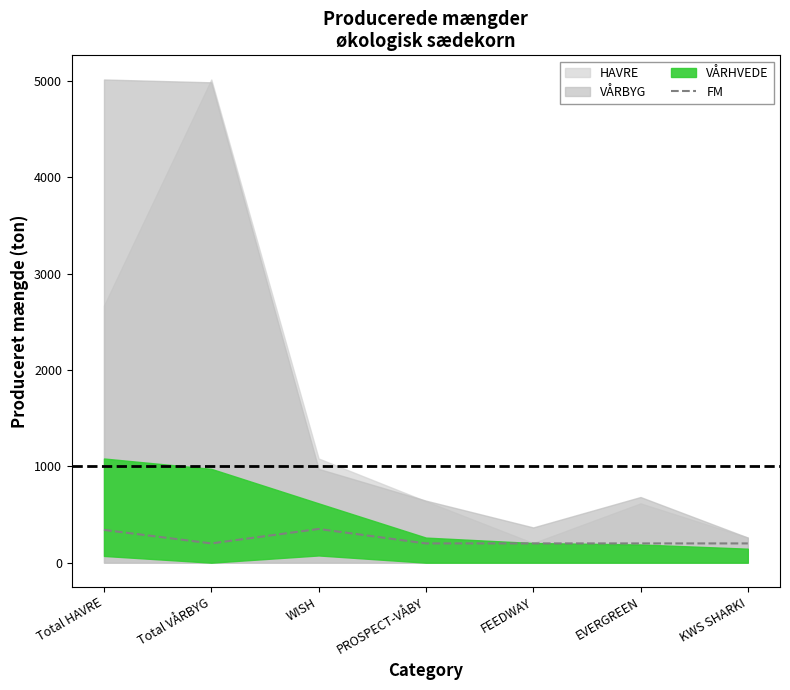

What is the difference between the maximum and minimum values?

150